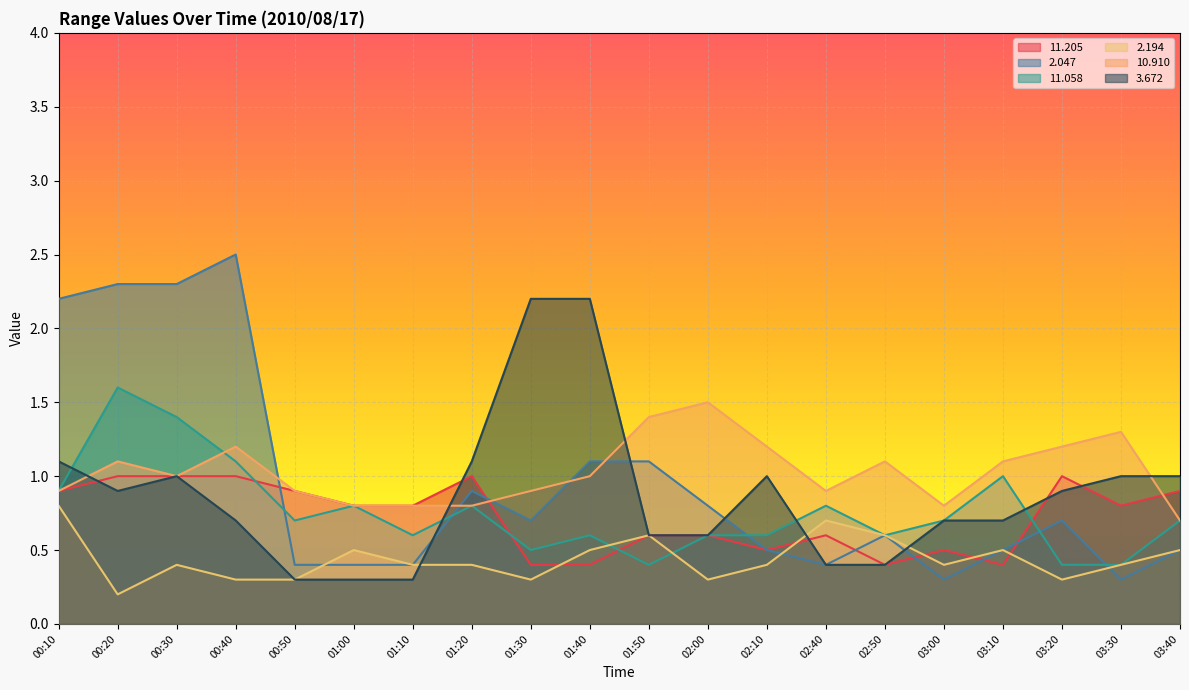

True or false:  11.205 has a value of 1.0 at 03:20.

True